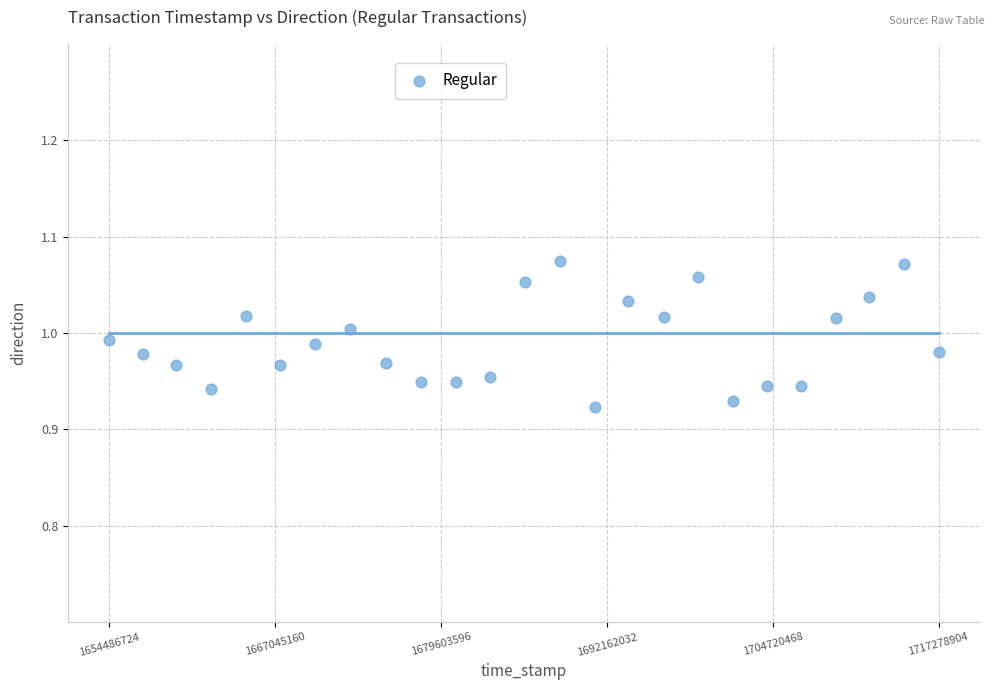

What is the range of X values (max minus min)?

62792180.0